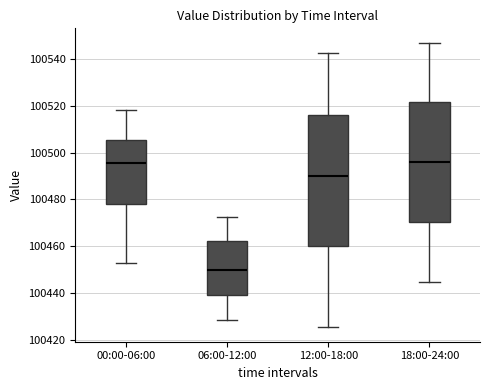

Reading left to right, read every box against the y-axis: the position of its median line, the range the box covers, and the ends of its whiskers. The values are not printed on the chart, so give them approximately, as read against the axis.

00:00-06:00: median 100496, box 100478 to 100506, whiskers 100454 to 100518
06:00-12:00: median 100450, box 100440 to 100462, whiskers 100428 to 100472
12:00-18:00: median 100490, box 100460 to 100516, whiskers 100426 to 100542
18:00-24:00: median 100496, box 100470 to 100522, whiskers 100444 to 100546